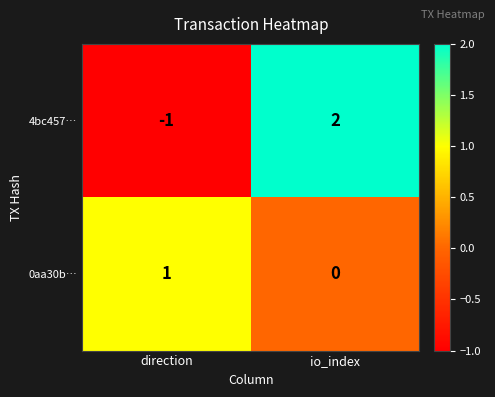

How many series are shown in this chart?

2